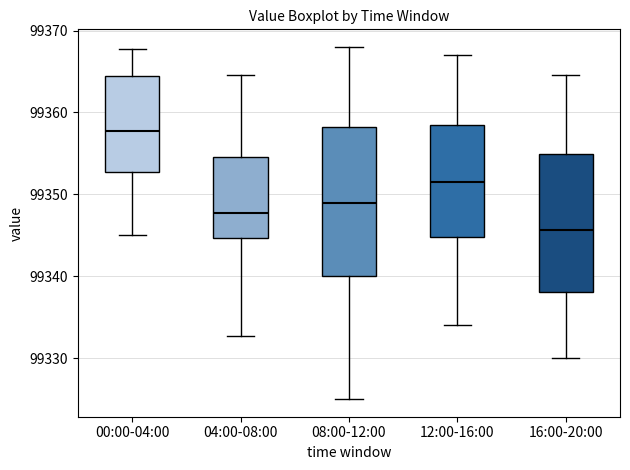

Reading left to right, transcribe this box plot: for each box, give where its median line is, the range the box spans, and where its two whiskers end, as read against the y-axis. The values are not printed on the chart, so give them approximately, as read against the axis.

00:00-04:00: median 99358, box 99353 to 99364, whiskers 99345 to 99368
04:00-08:00: median 99348, box 99345 to 99355, whiskers 99333 to 99365
08:00-12:00: median 99349, box 99340 to 99358, whiskers 99325 to 99368
12:00-16:00: median 99352, box 99345 to 99359, whiskers 99334 to 99367
16:00-20:00: median 99346, box 99338 to 99355, whiskers 99330 to 99365